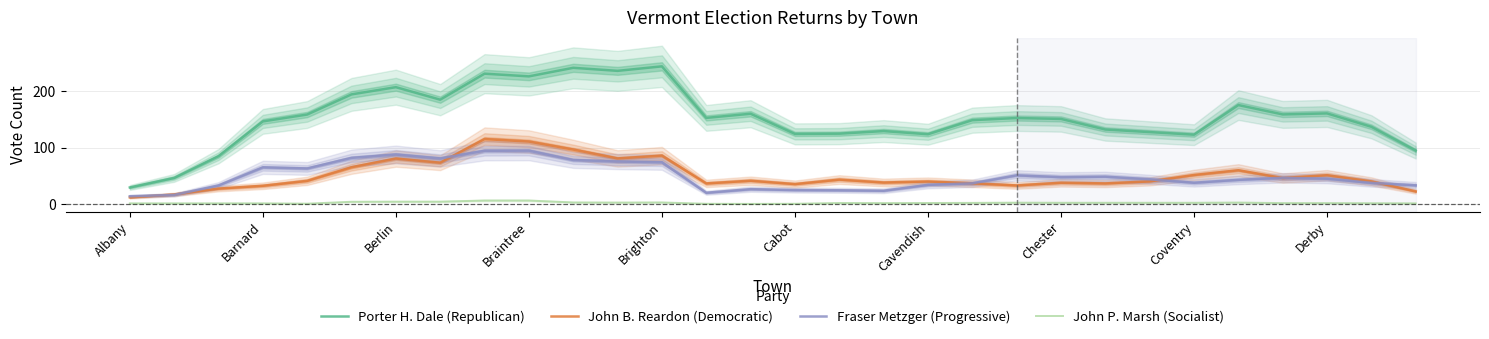

The John B. Reardon (Democratic) series shows 40.2 at 28. True or false?

True